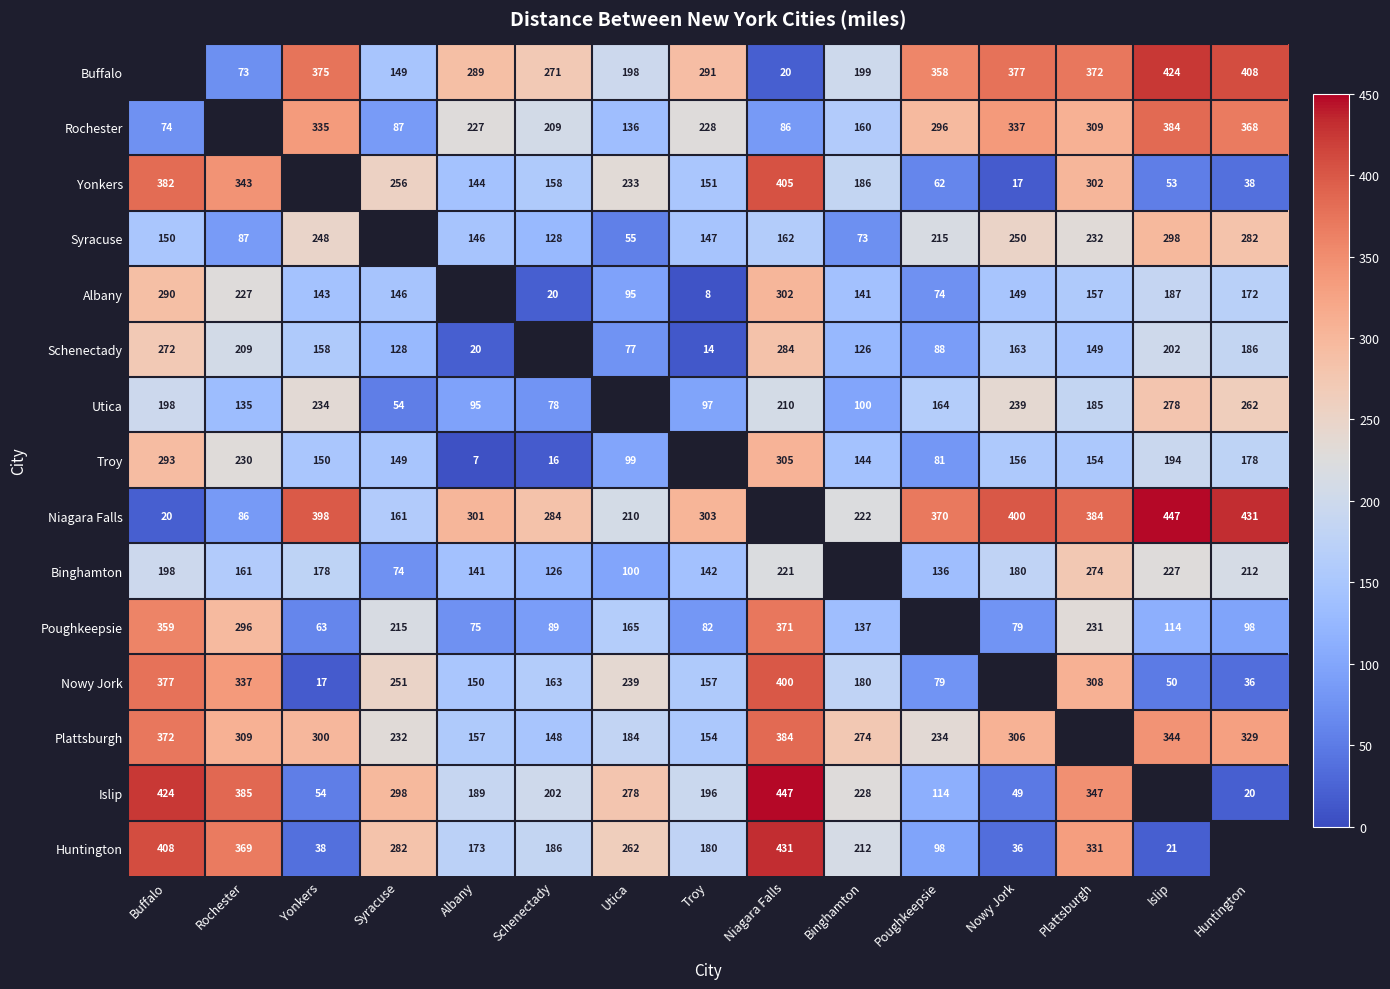

True or false: Poughkeepsie has a value of 82 at Troy.

True